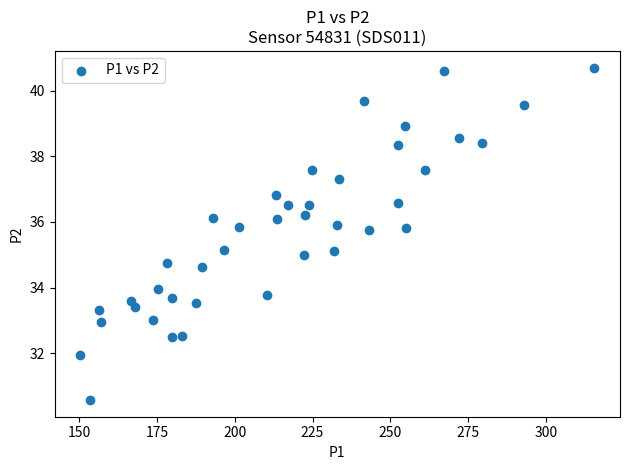

What is the range of Y values (max minus min)?

10.1